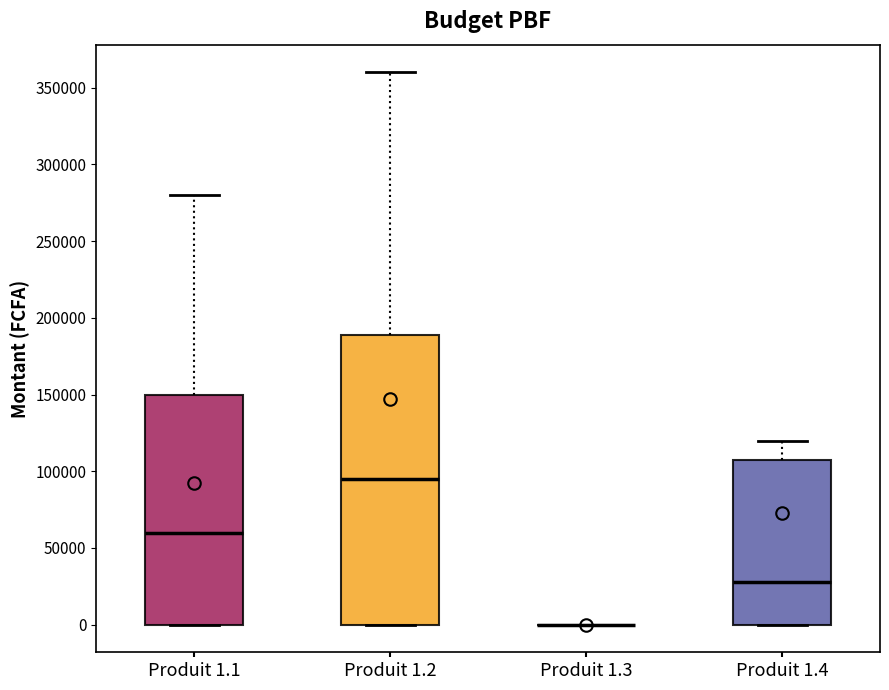

Which box is the tallest, from its lower edge to its upper edge?

Produit 1.2